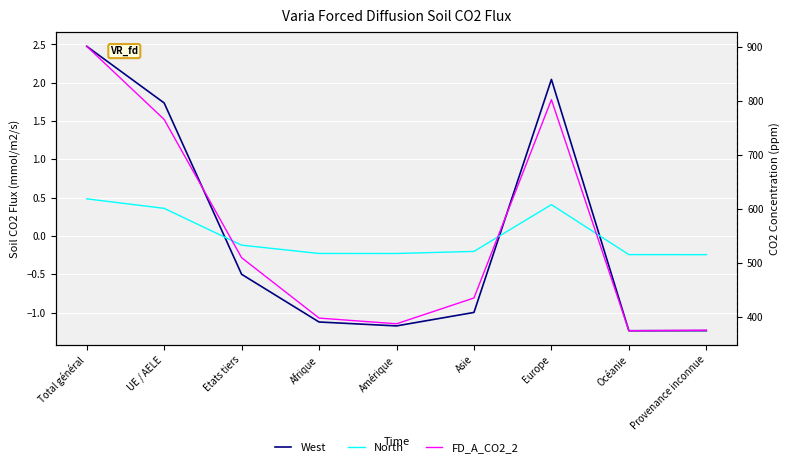

What is the label of the 2nd point from the left?

UE / AELE